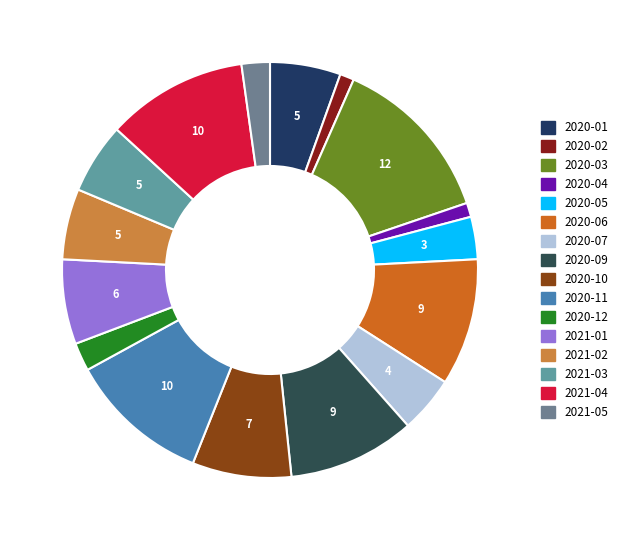

To the nearest percent, what is the difference between the 2021-04 and 2021-02 slice percentages?

5%